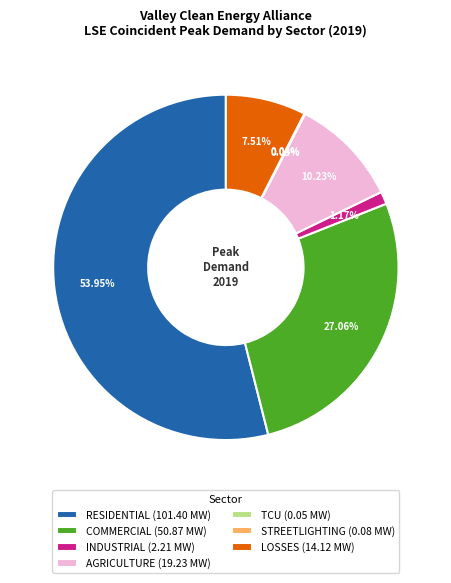

Does any single category account for the majority?

Yes